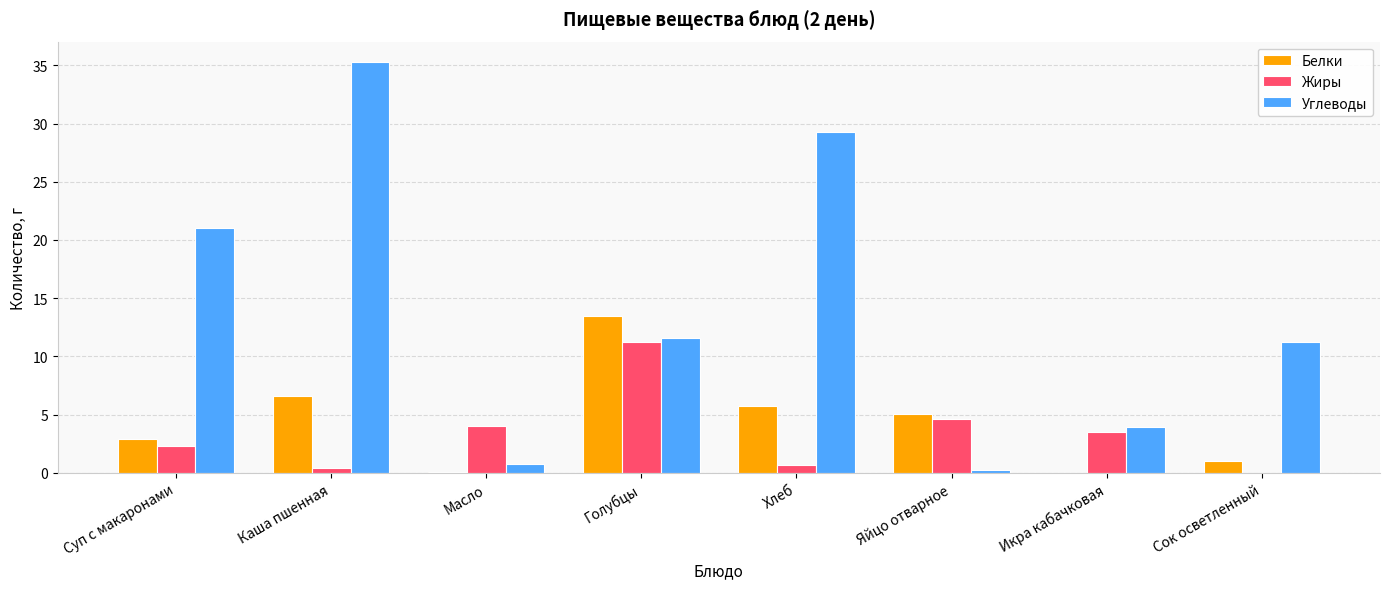

Are the bars horizontal?

No